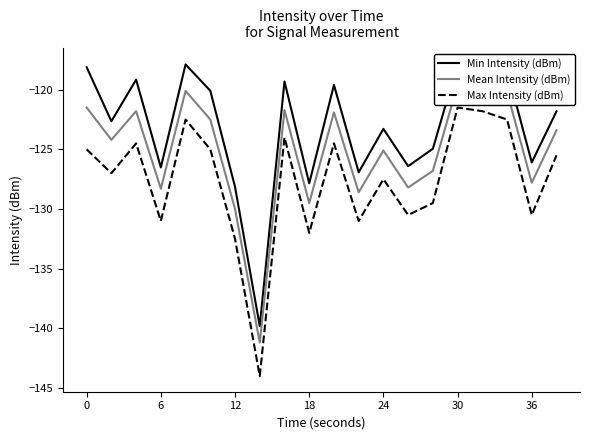

The Max Intensity (dBm) series shows -169.7 at 30. True or false?

False